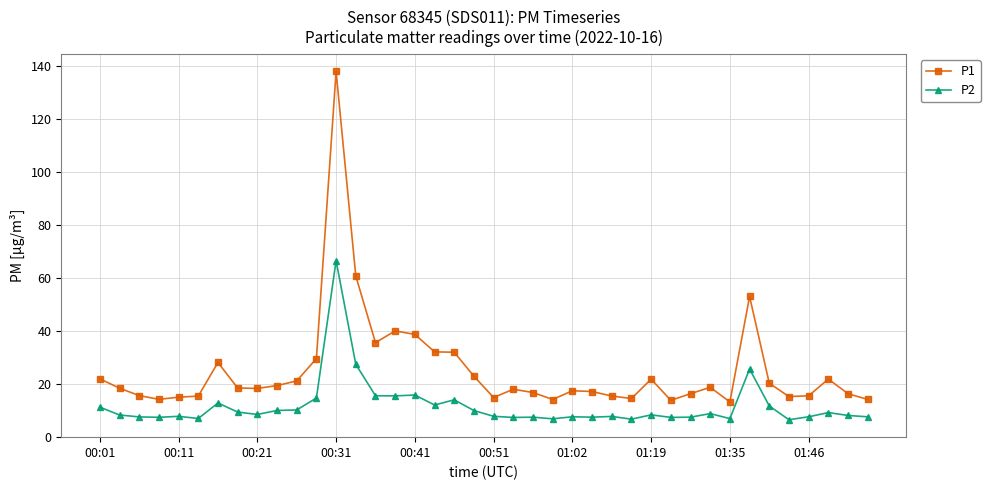

Rank the series by their average value, from lowest to highest.

P2, P1